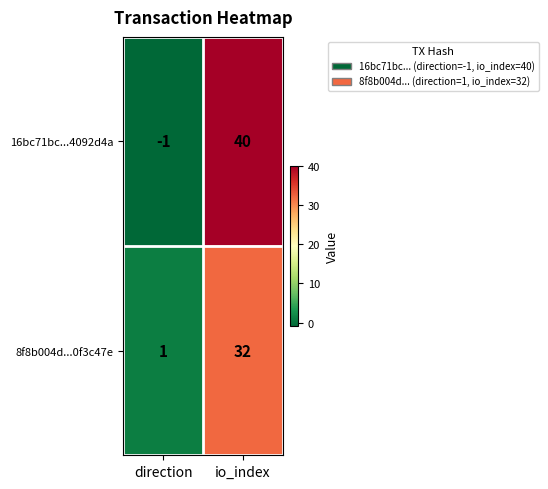

Reading left to right, what are all the values shown in this chart?

16bc71bc...4092d4a: direction=-1	io_index=40
8f8b004d...0f3c47e: direction=1	io_index=32